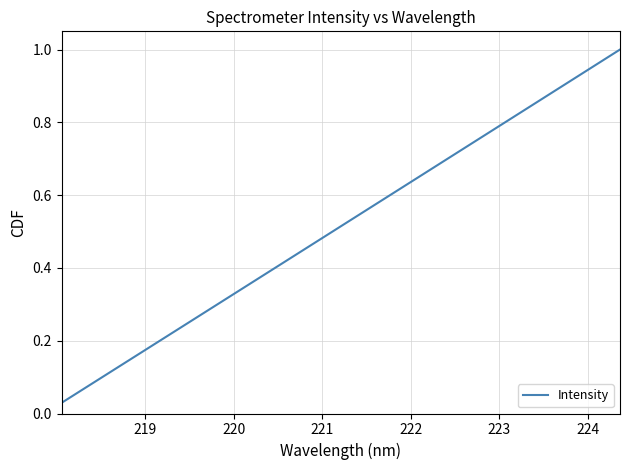

Does the chart display data point markers on the line(s)?

No